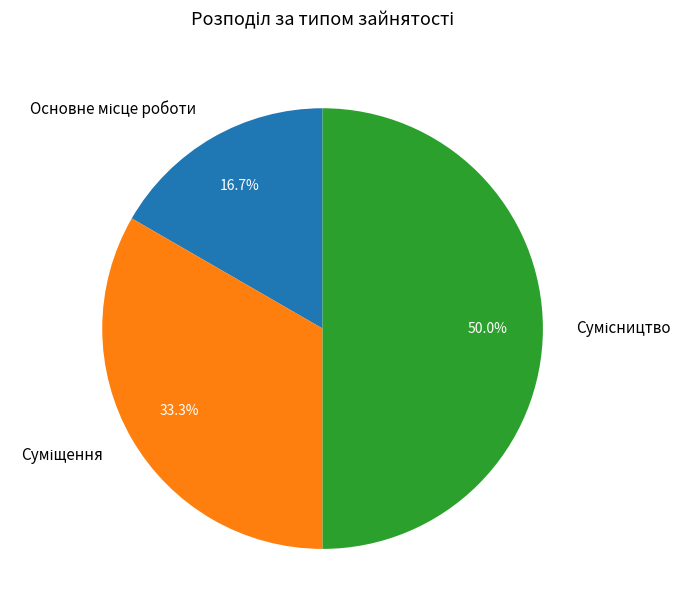

How many slices are in this pie chart?

3